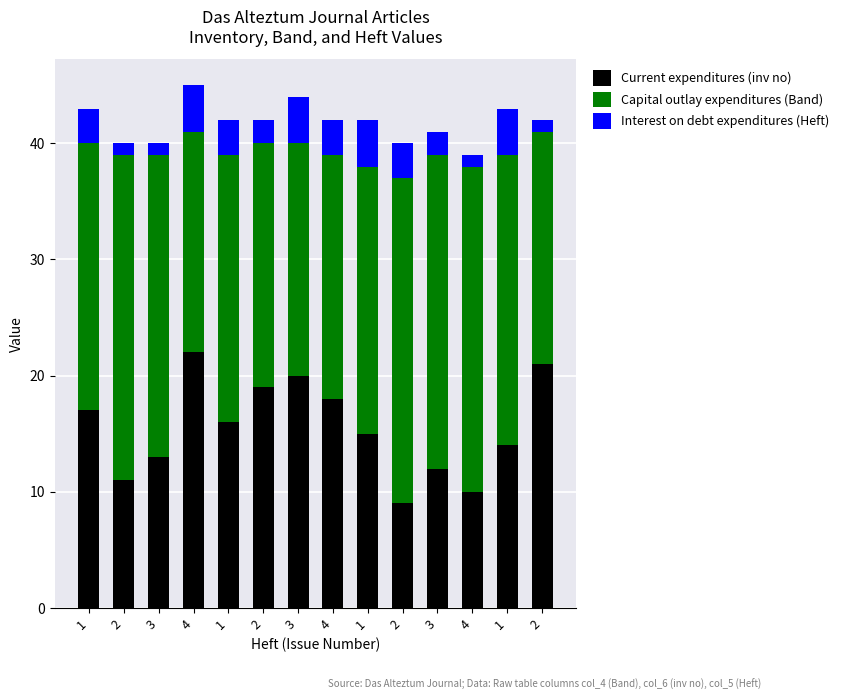

How many bars are there in total?

14